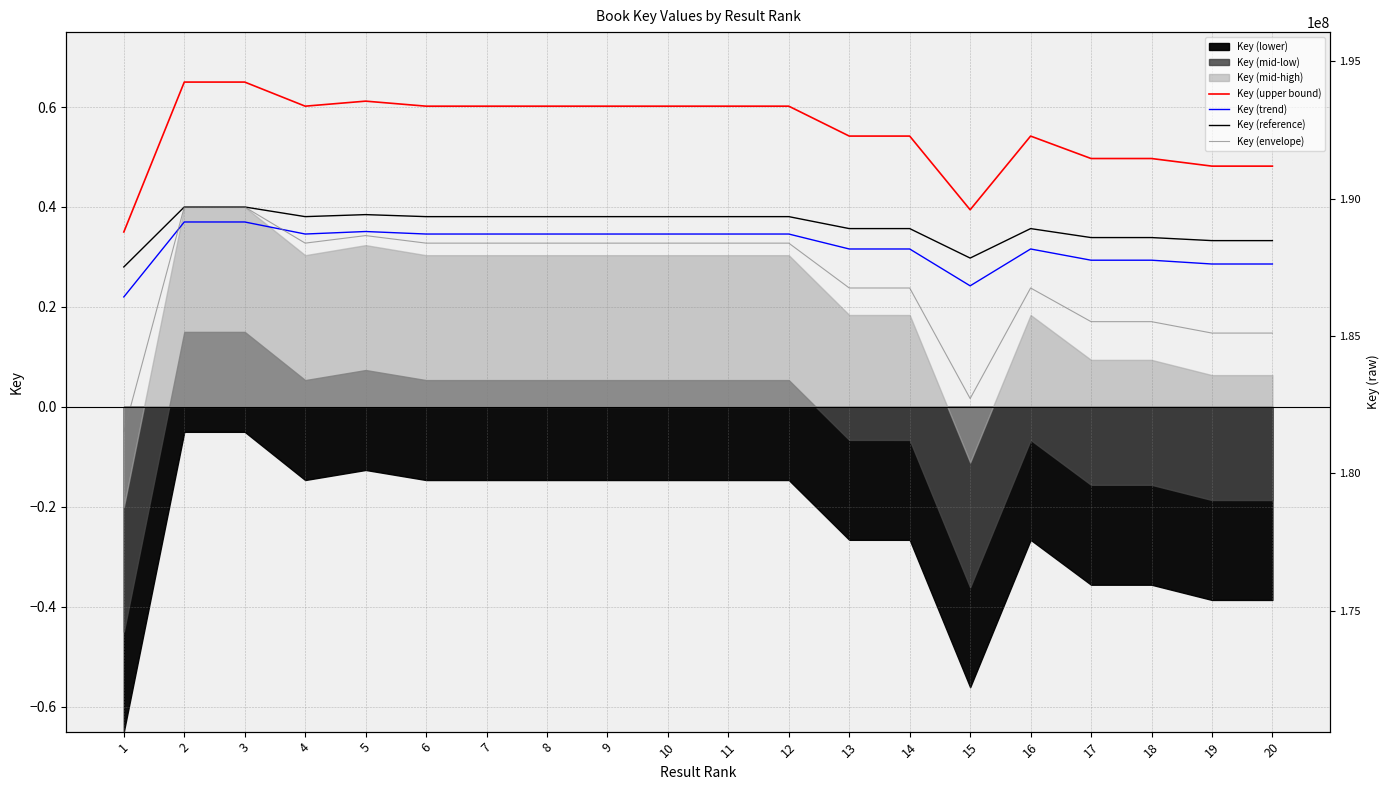

True or false: Key (reference) and Key (envelope) cross at least once.

False